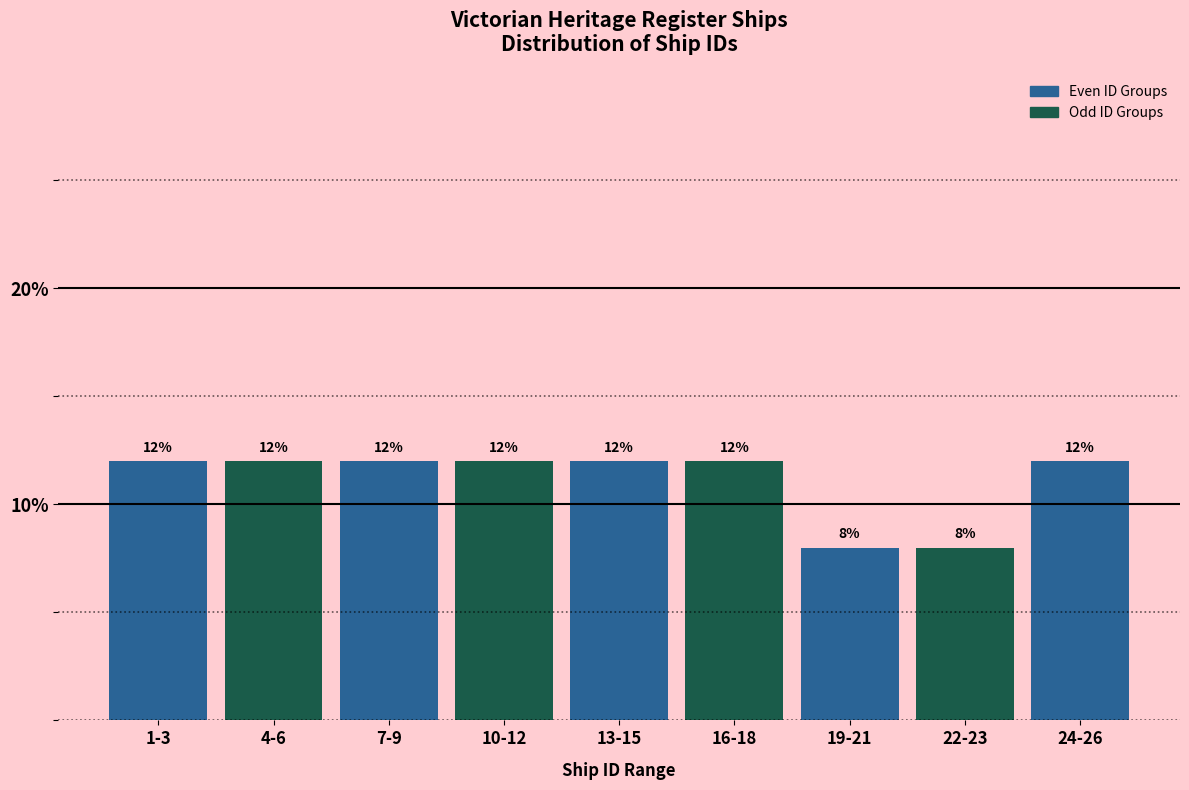

Reading right to left, list all the values displayed in this chart.

24-26=12	22-23=8	19-21=8	16-18=12	13-15=12	10-12=12	7-9=12	4-6=12	1-3=12